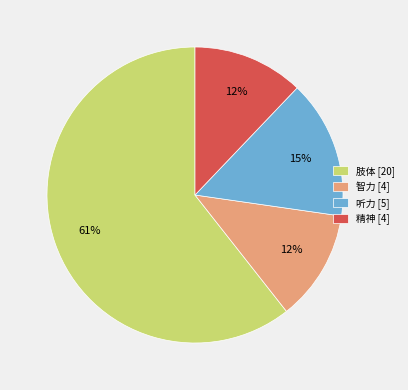

Combined, do 肢体 [20] and 听力 [5] account for over 50%?

Yes